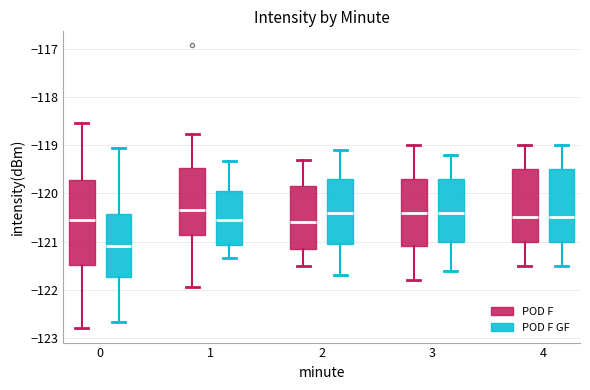

Reading left to right, read every box against the y-axis: the position of its median line, the range the box covers, and the ends of its whiskers. The values are not printed on the chart, so give them approximately, as read against the axis.

0 (POD F): median -120.5, box -121.5 to -119.7, whiskers -122.8 to -118.5
0 (POD F GF): median -121.1, box -121.7 to -120.4, whiskers -122.7 to -119.1
1 (POD F): median -120.3, box -120.9 to -119.5, whiskers -121.9 to -118.8
1 (POD F GF): median -120.5, box -121.1 to -119.9, whiskers -121.3 to -119.3
2 (POD F): median -120.6, box -121.1 to -119.8, whiskers -121.5 to -119.3
2 (POD F GF): median -120.4, box -121.0 to -119.7, whiskers -121.7 to -119.1
3 (POD F): median -120.4, box -121.1 to -119.7, whiskers -121.8 to -119.0
3 (POD F GF): median -120.4, box -121.0 to -119.7, whiskers -121.6 to -119.2
4 (POD F): median -120.5, box -121.0 to -119.5, whiskers -121.5 to -119.0
4 (POD F GF): median -120.5, box -121.0 to -119.5, whiskers -121.5 to -119.0